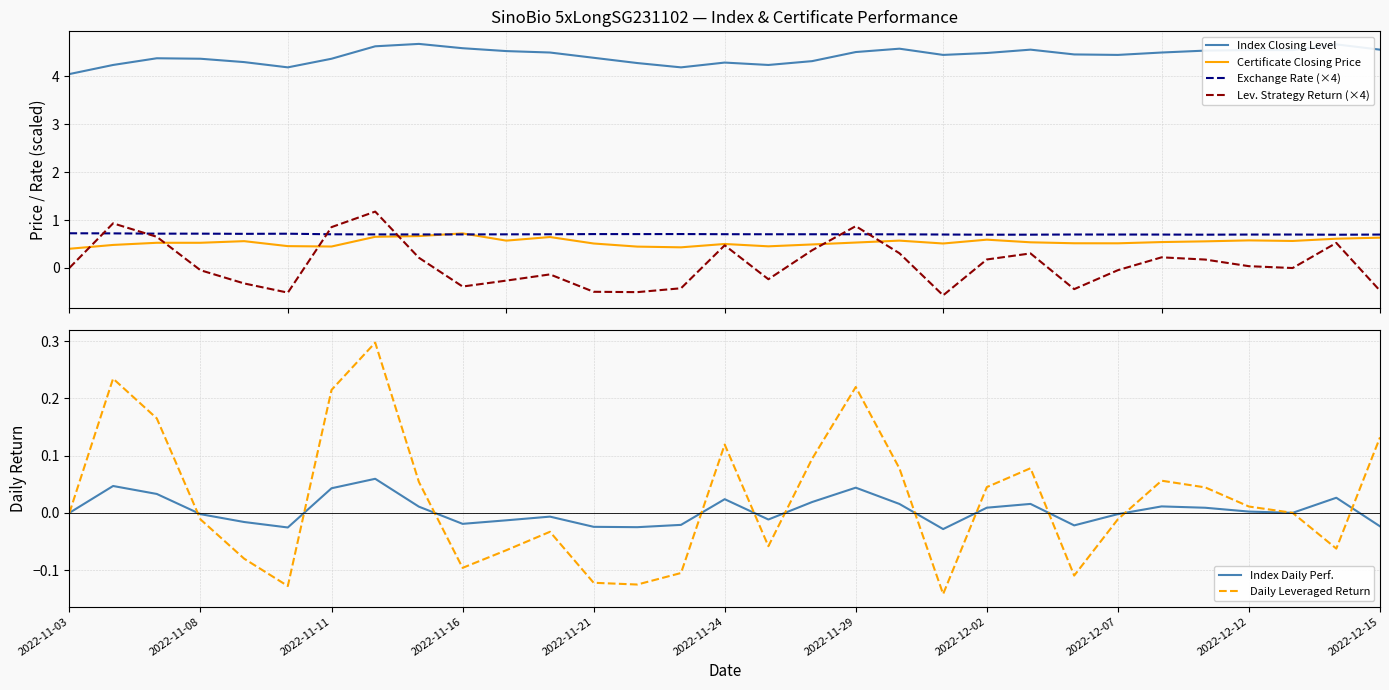

How many negative values does the Lev. Strategy Return (×4) series have?

15